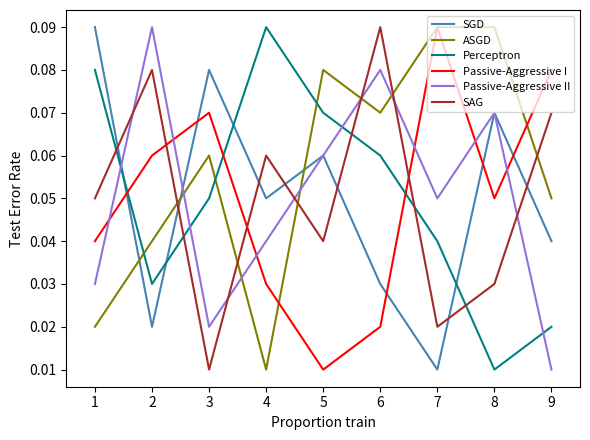

Which series changed the most between 1 and 4?

SGD